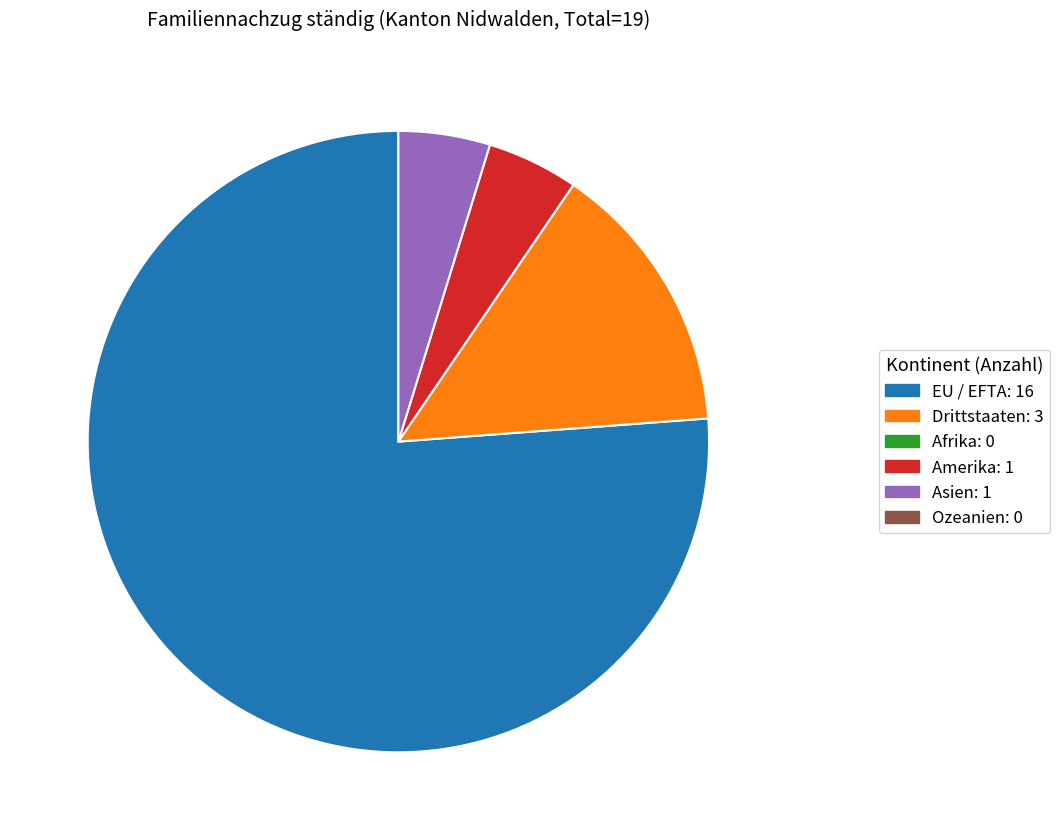

Does any single category account for the majority?

Yes